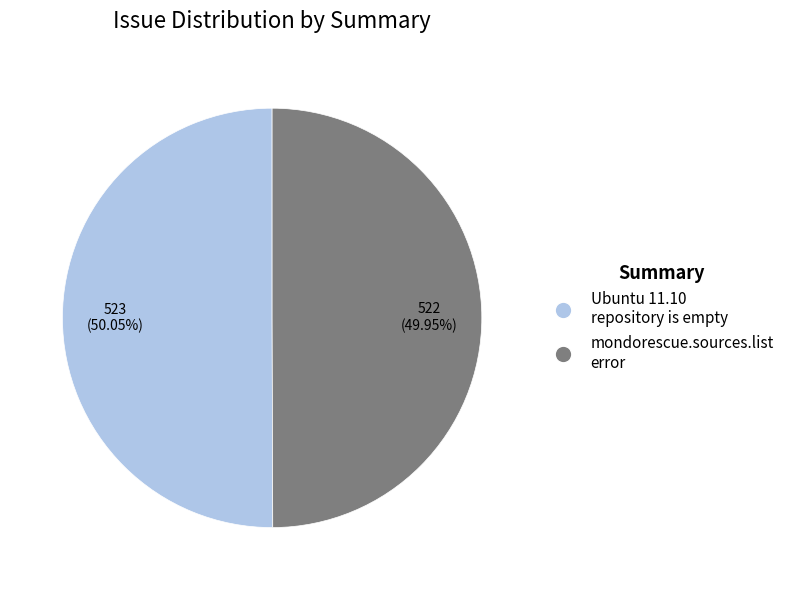

To the nearest percent, what portion does Ubuntu 11.10 repository is empty represent?

50%